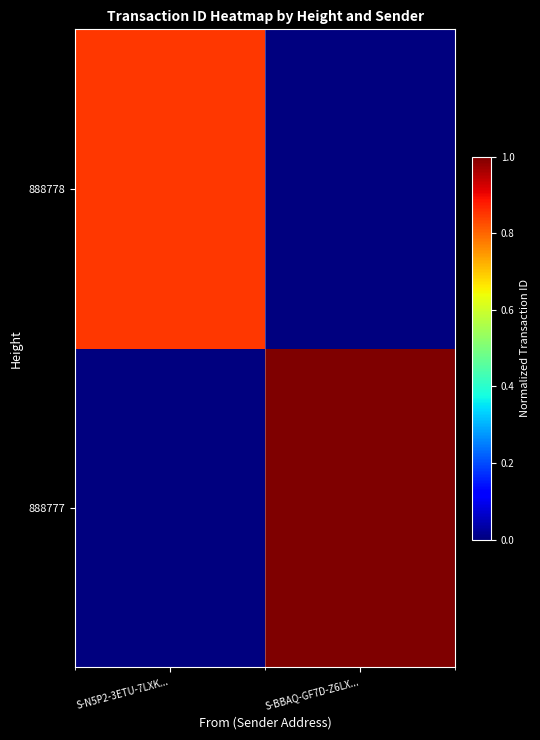

Rank the series by their average value, from highest to lowest.

888777, 888778